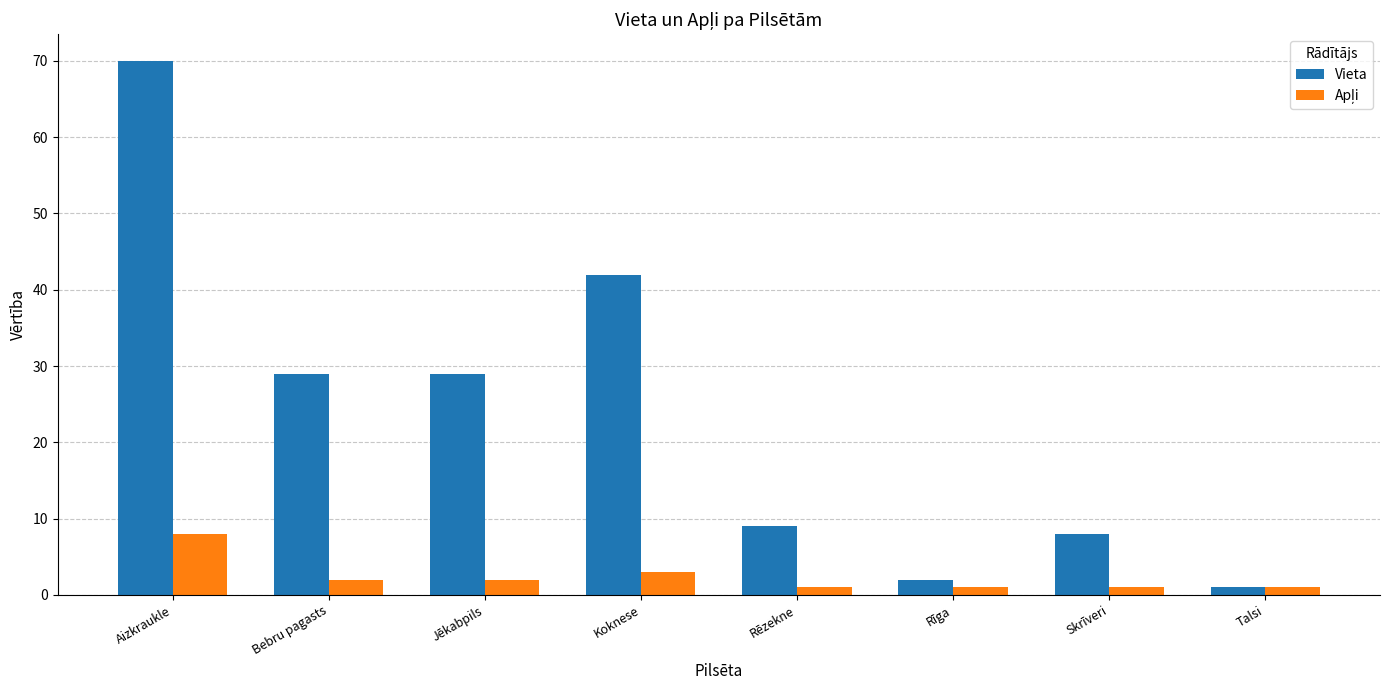

How many groups of bars are there?

8